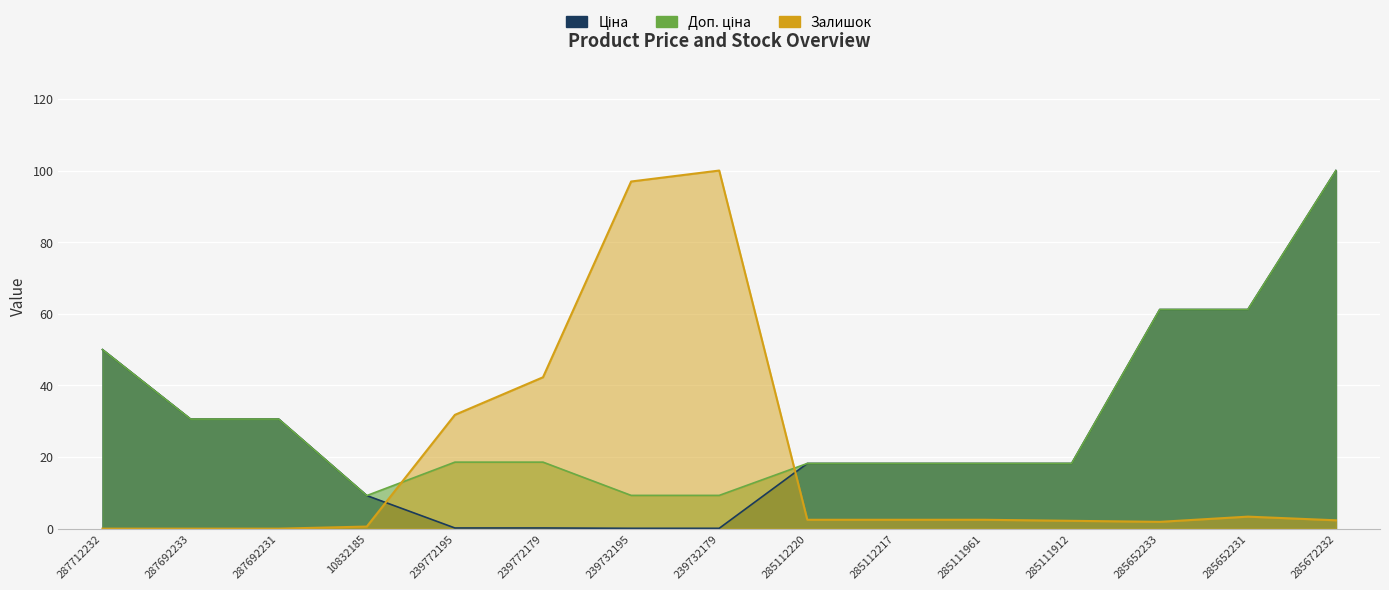

What is the total value across all series at 285672232?

202.3